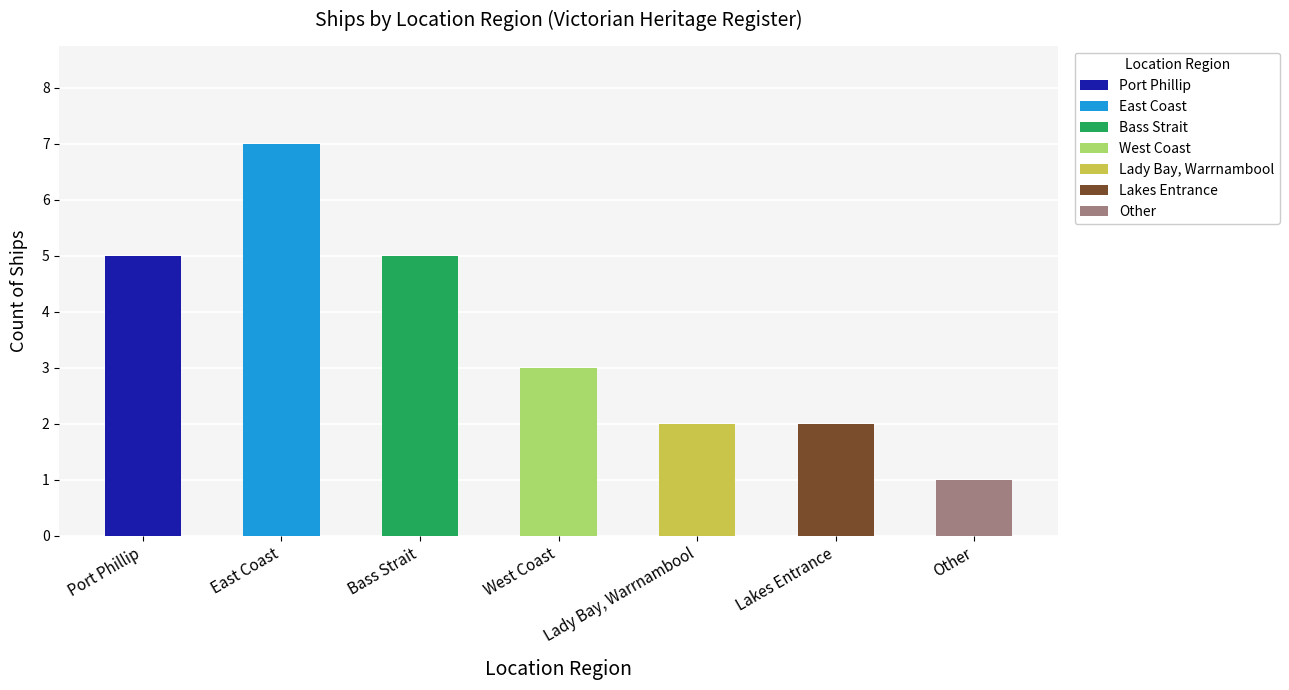

Count the values in the range 2 to 5.

5